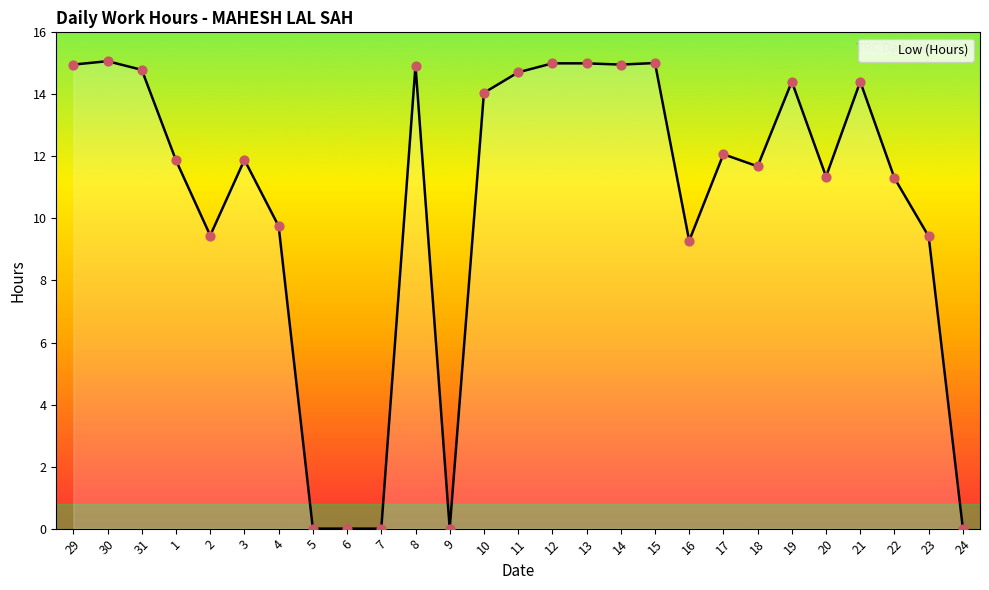

What is the change in value from 14 to 17?

-2.9